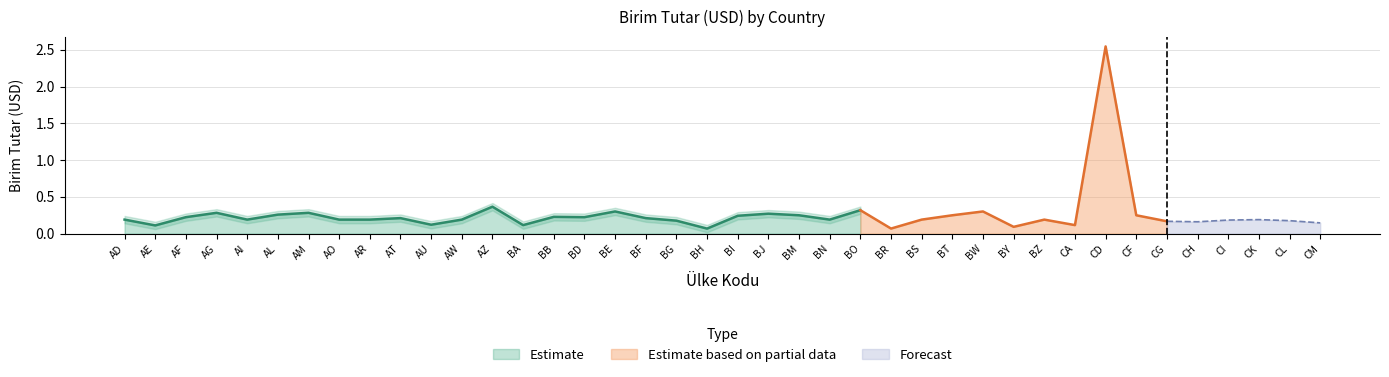

How many points are lower than both their immediate neighbors (excluding endpoints)?

11